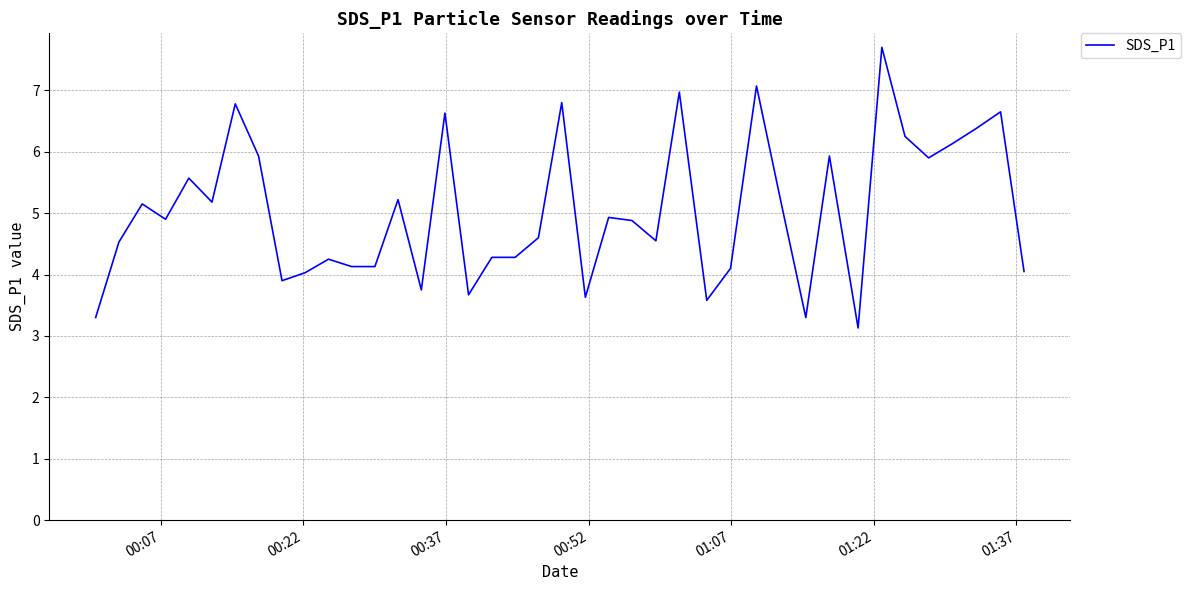

What is the maximum value shown in the chart?

7.7